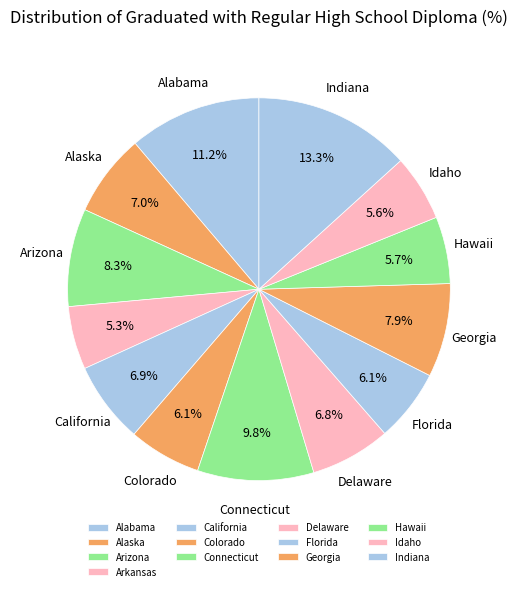

How many slices are in this pie chart?

13